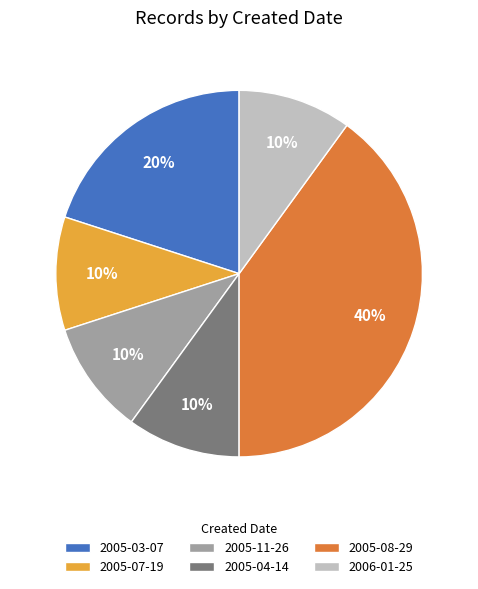

Combined, do 2005-03-07 and 2005-07-19 account for over 50%?

No